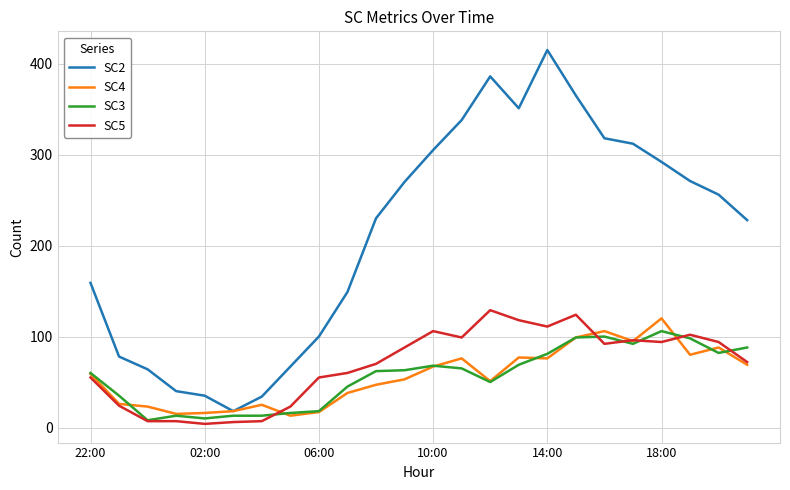

Which series has the largest total across all categories?

SC2